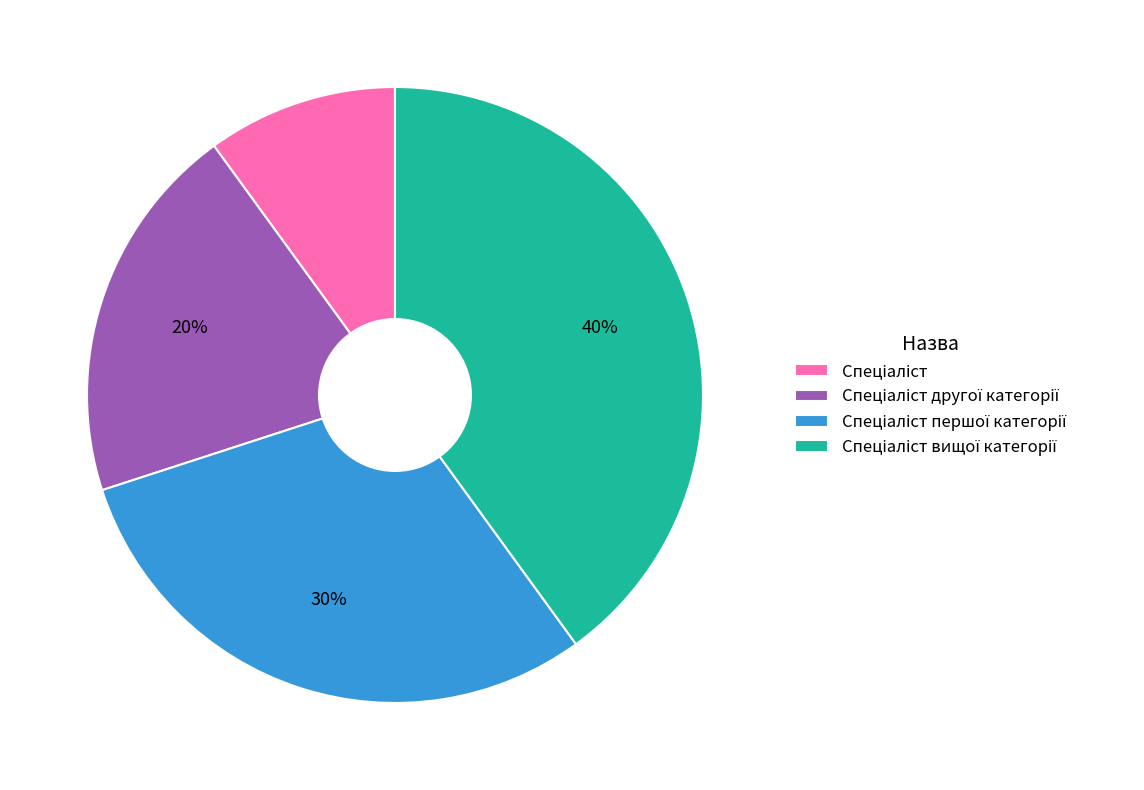

To the nearest percent, what is the difference between the largest and smallest slice percentages?

30%